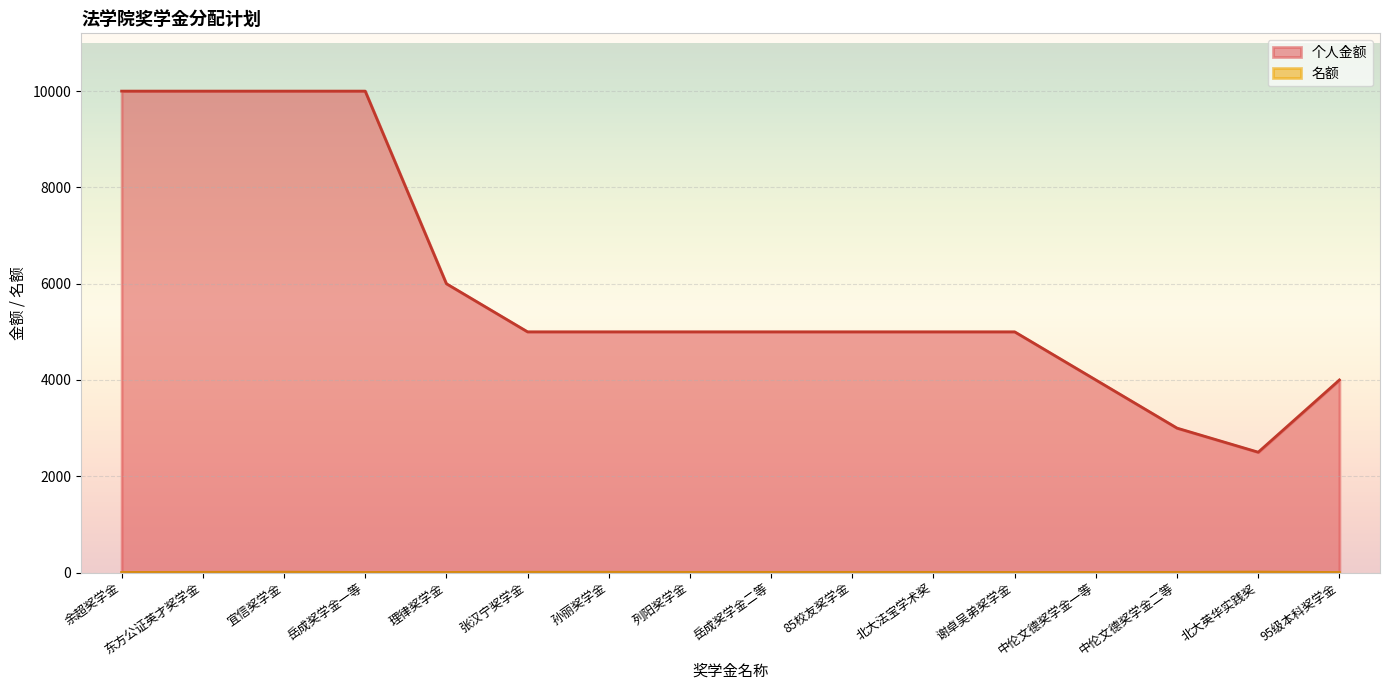

True or false: 名额 and 个人金额 intersect in this chart.

False